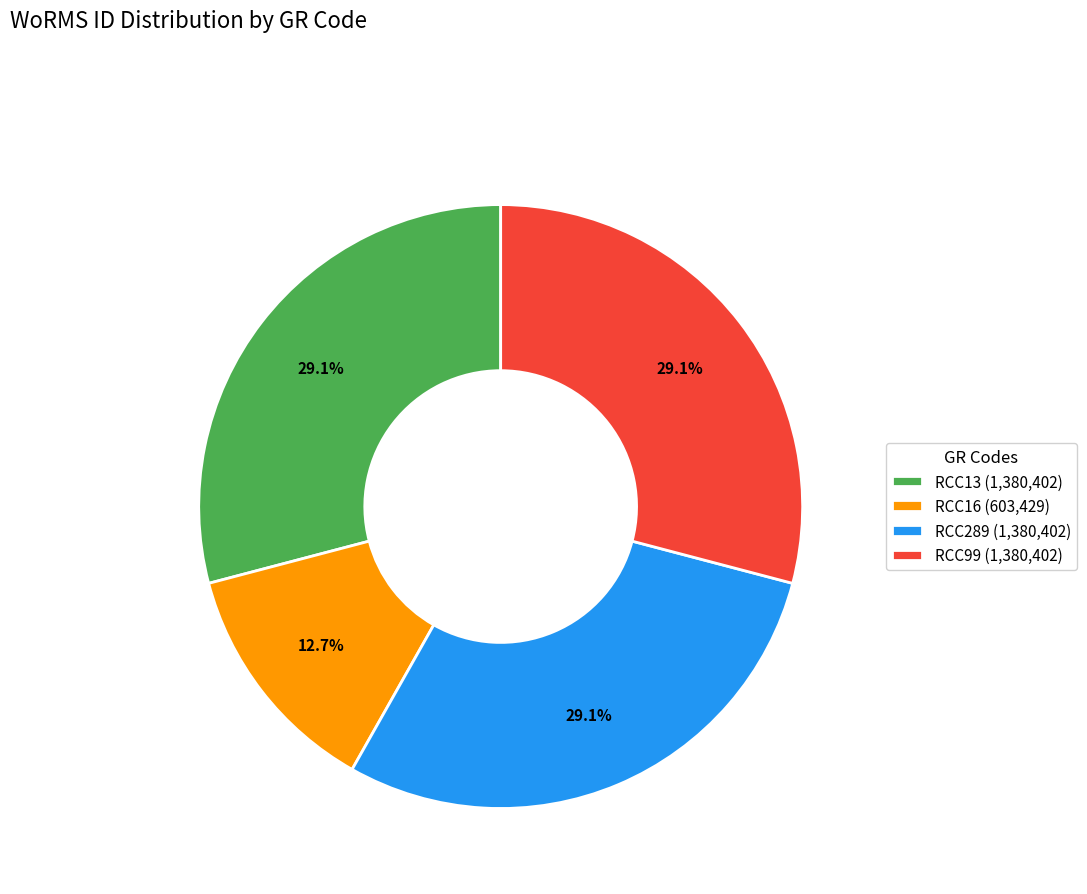

What percentage do RCC289 and RCC99 together represent?

58.2%